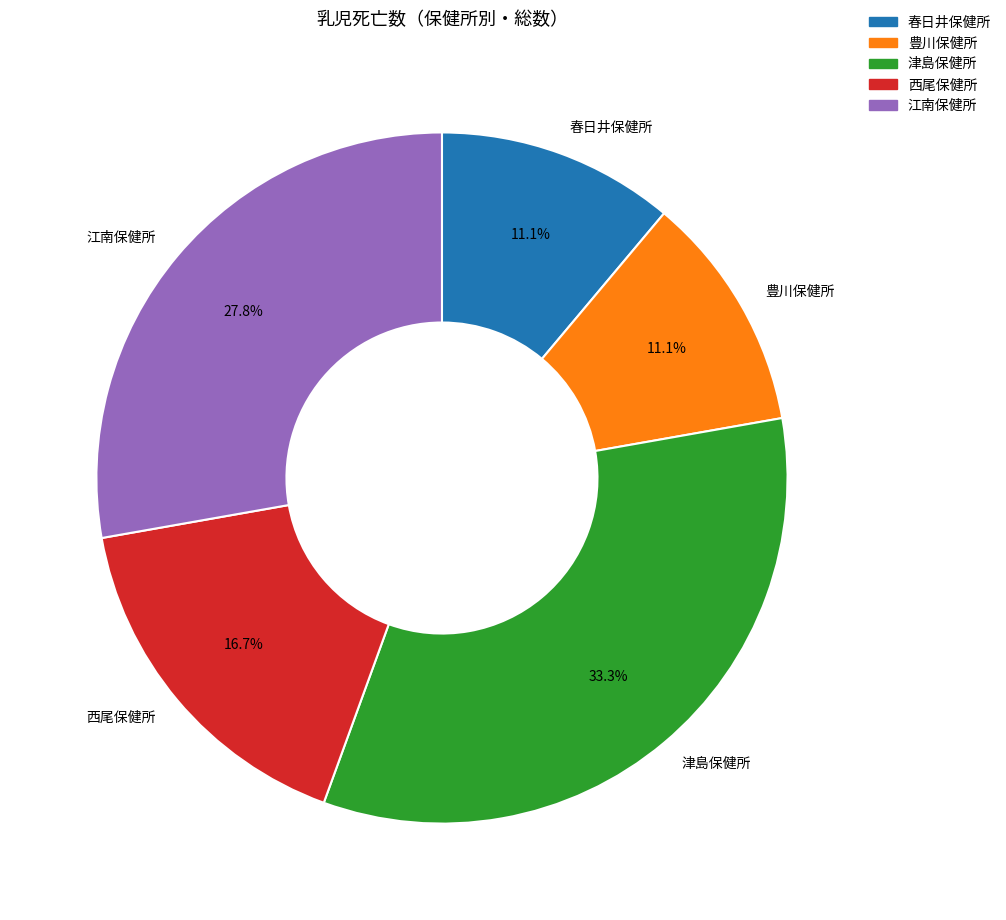

Which has a higher value, 西尾保健所 or 豊川保健所?

西尾保健所